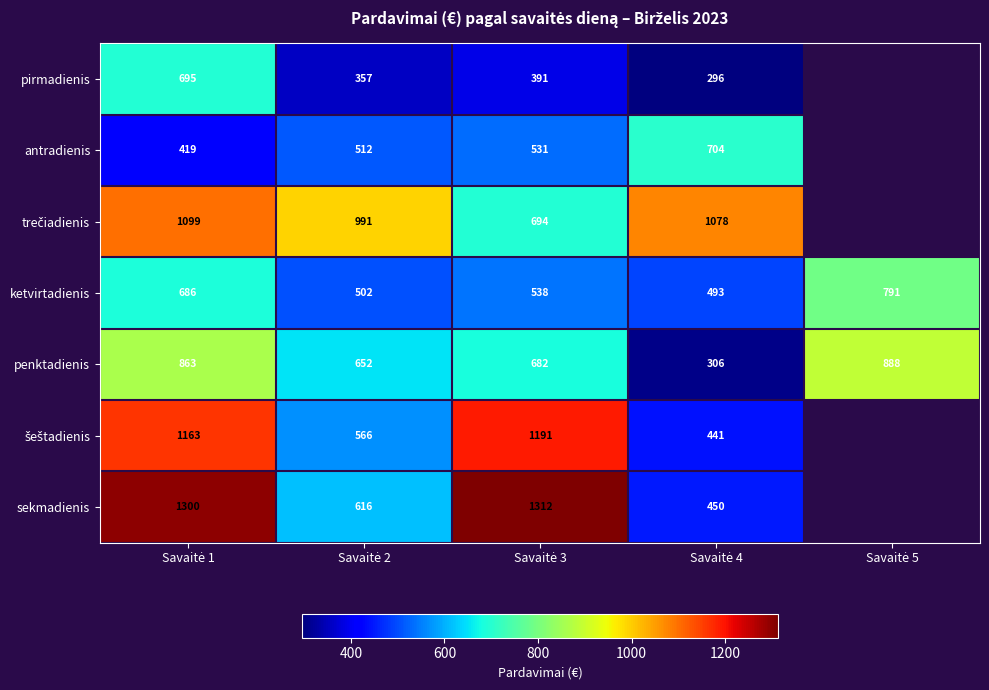

The ketvirtadienis series shows 790.9 at Savaitė 5. True or false?

True